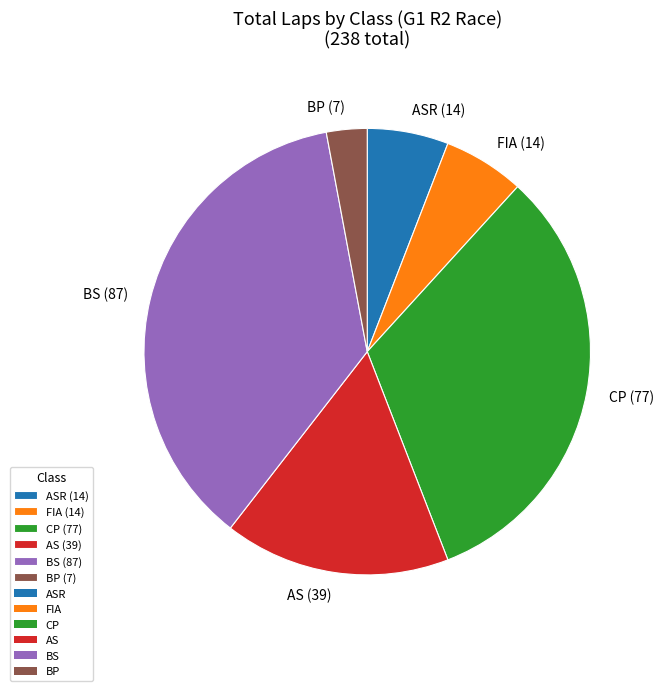

Does any single category account for the majority?

No